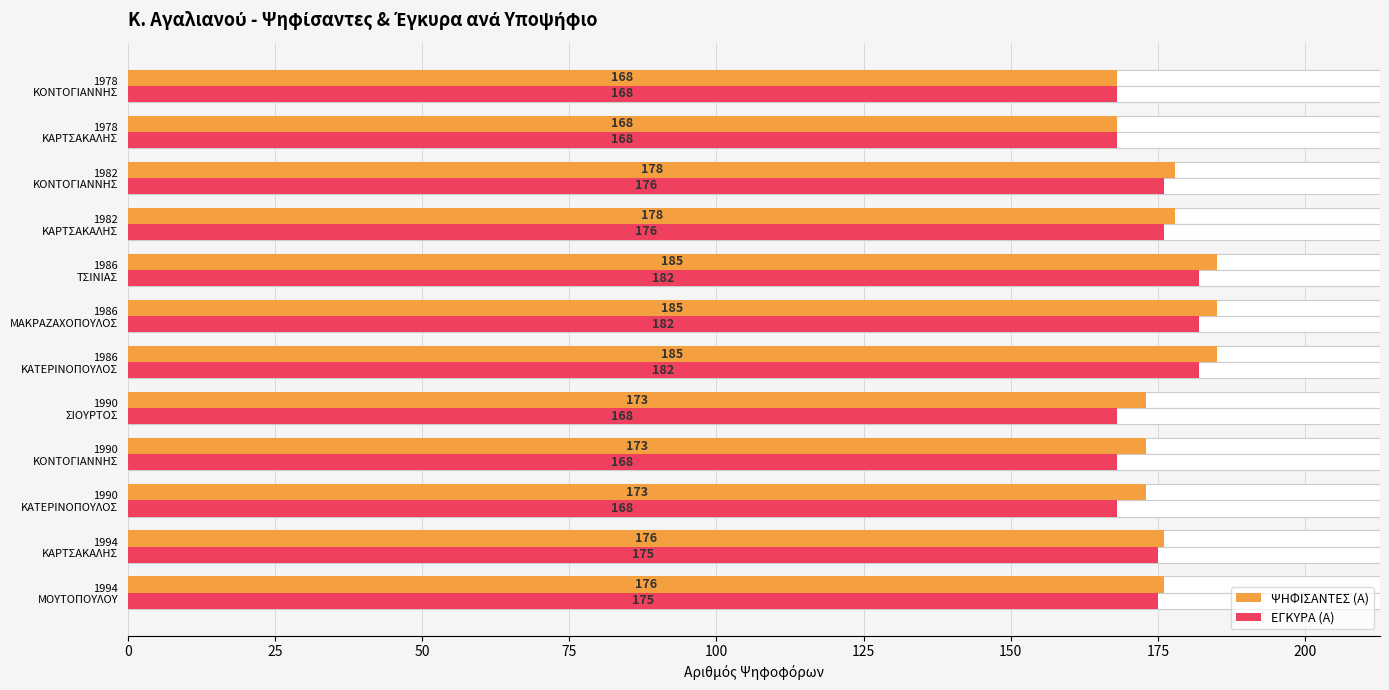

At how many categories does at least one series exceed 177?

5